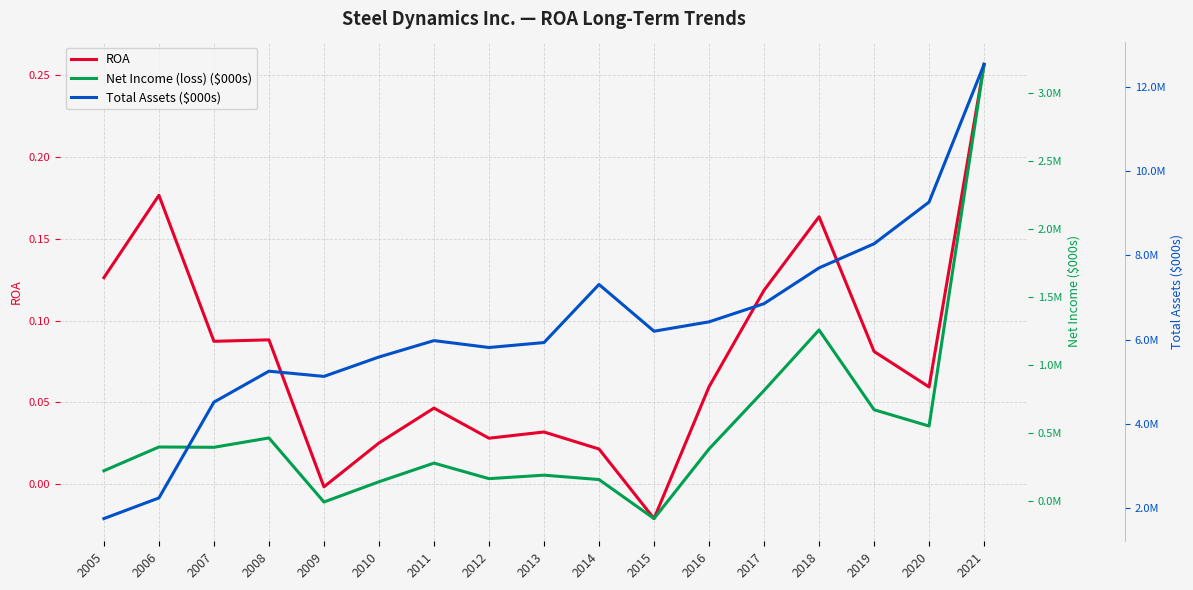

Which label corresponds to the largest value in the chart?

2021